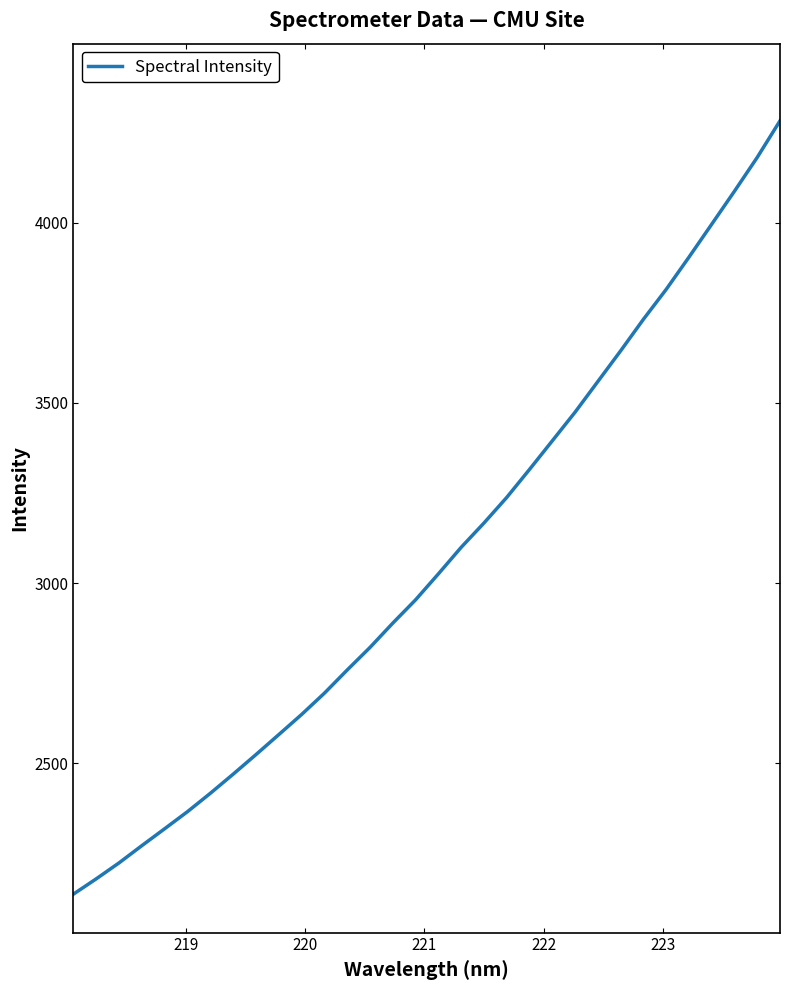

What is the difference between the maximum and minimum values?

2146.5